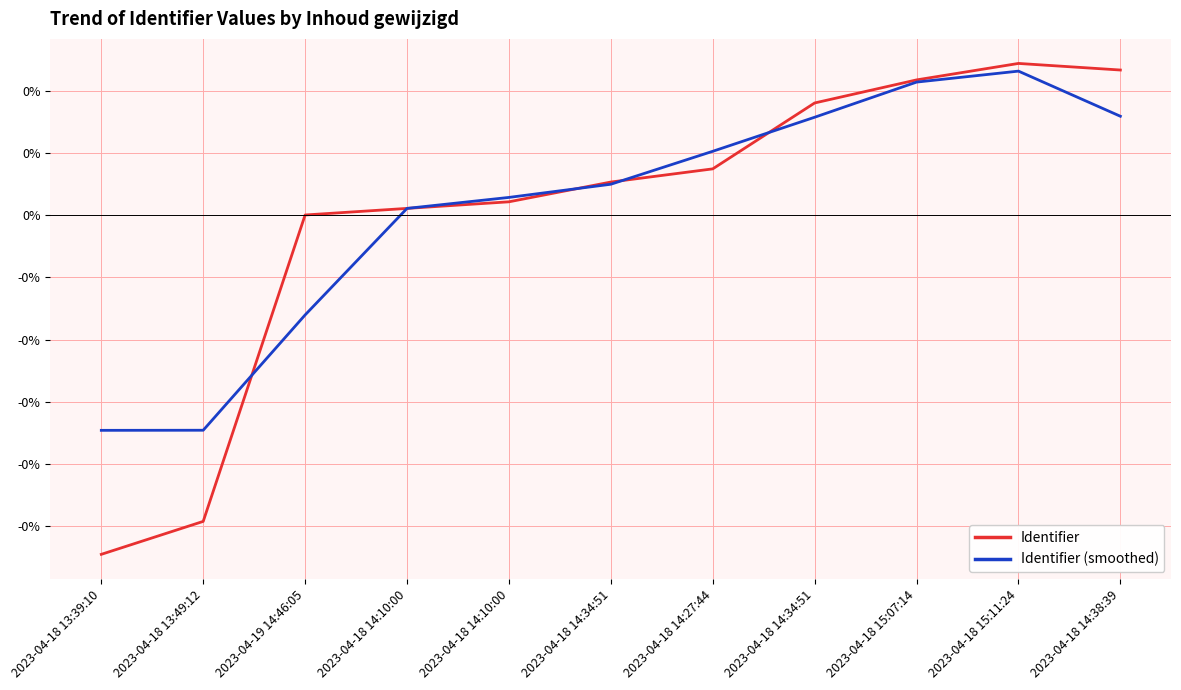

True or false: Identifier has more than 2 interior local peaks.

False